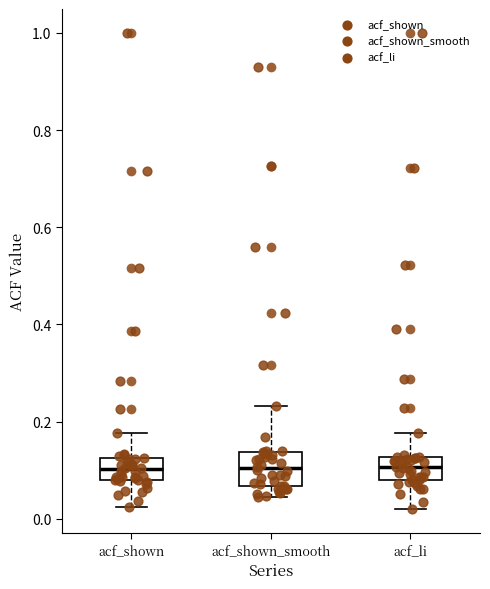

Reading left to right, read every box against the y-axis: the position of its median line, the range the box covers, and the ends of its whiskers. The values are not printed on the chart, so give them approximately, as read against the axis.

acf_shown: median 0.10, box 0.08 to 0.12, whiskers 0.02 to 0.18
acf_shown_smooth: median 0.10, box 0.06 to 0.14, whiskers 0.04 to 0.24
acf_li: median 0.10, box 0.08 to 0.12, whiskers 0.02 to 0.18